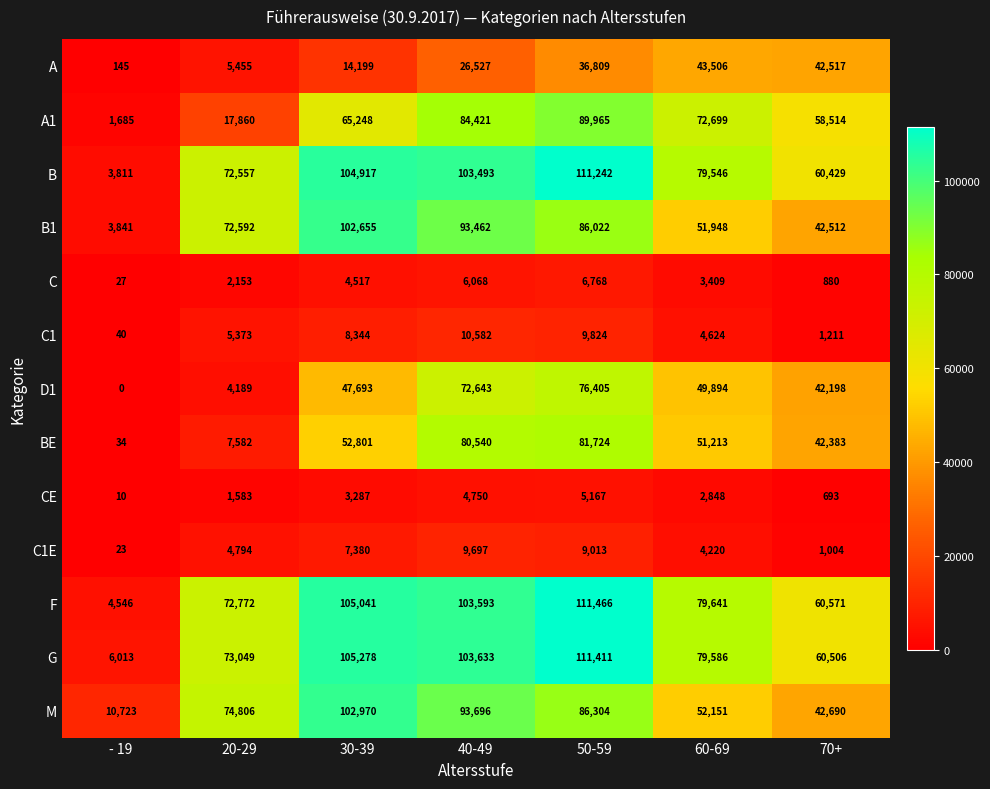

What is the highest value of the A series?

43506